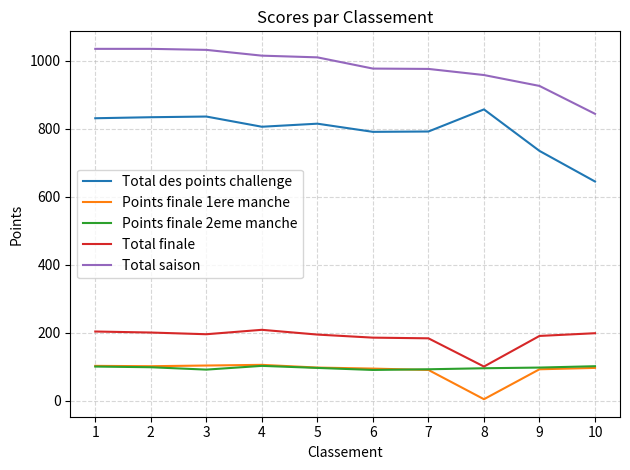

What is the approximate value of Total finale at 8, to the nearest 10?

100